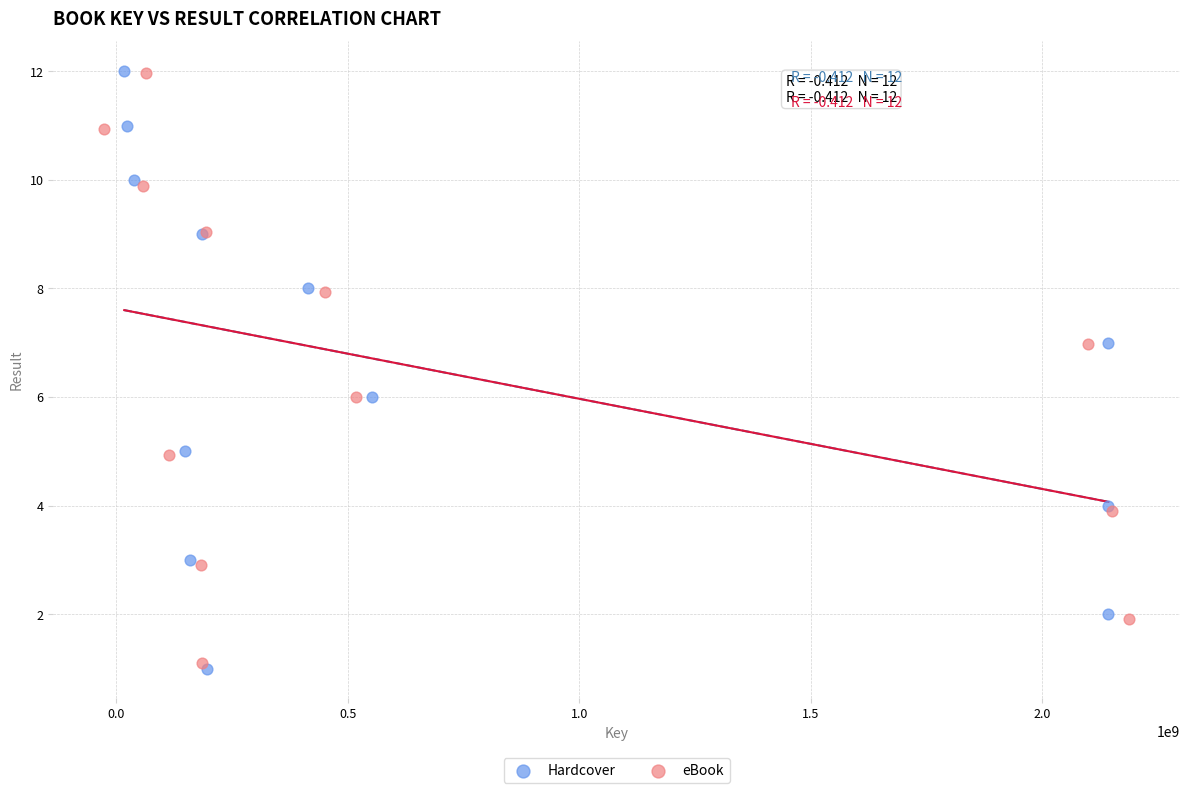

Which series has the widest spread of Y values?

Hardcover